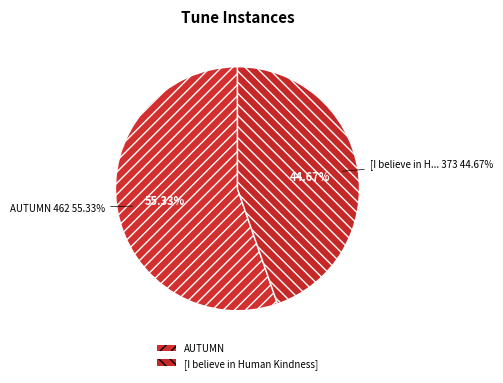

To the nearest percent, what is the difference between the largest and smallest slice percentages?

11%